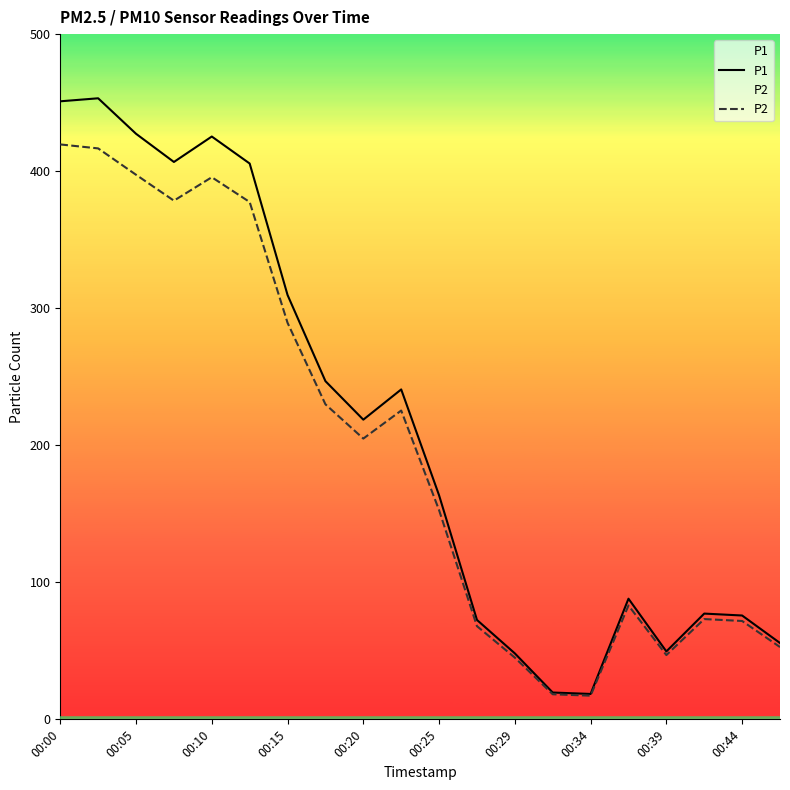

True or false: P1 and P2 intersect in this chart.

False